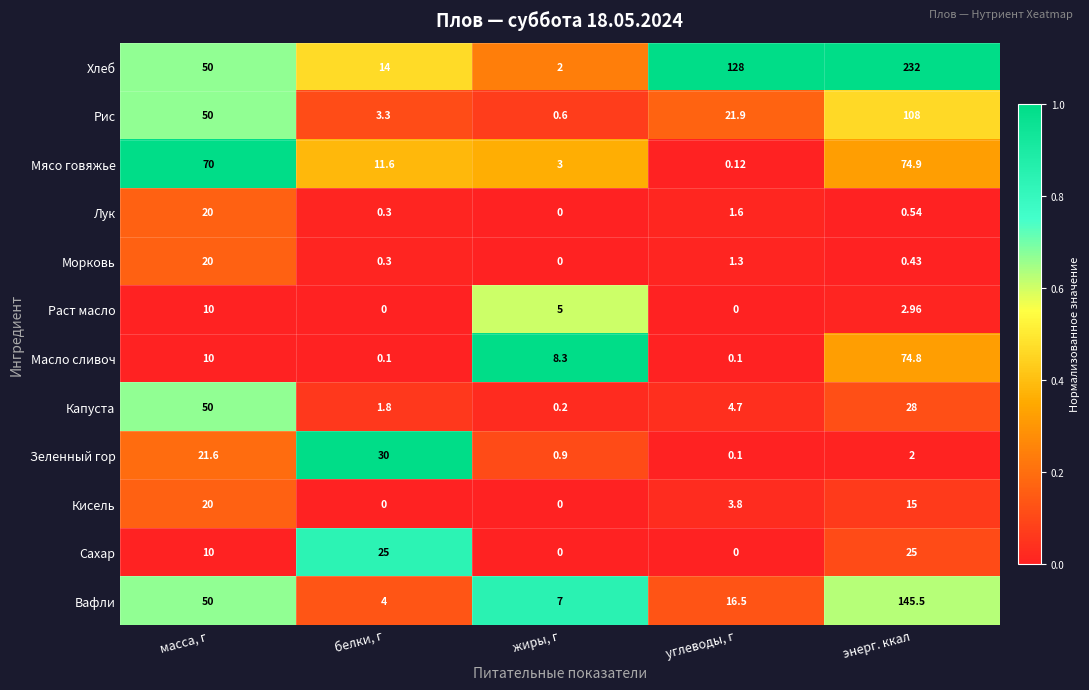

At which category does the chart reach its peak across all series?

энерг. ккал